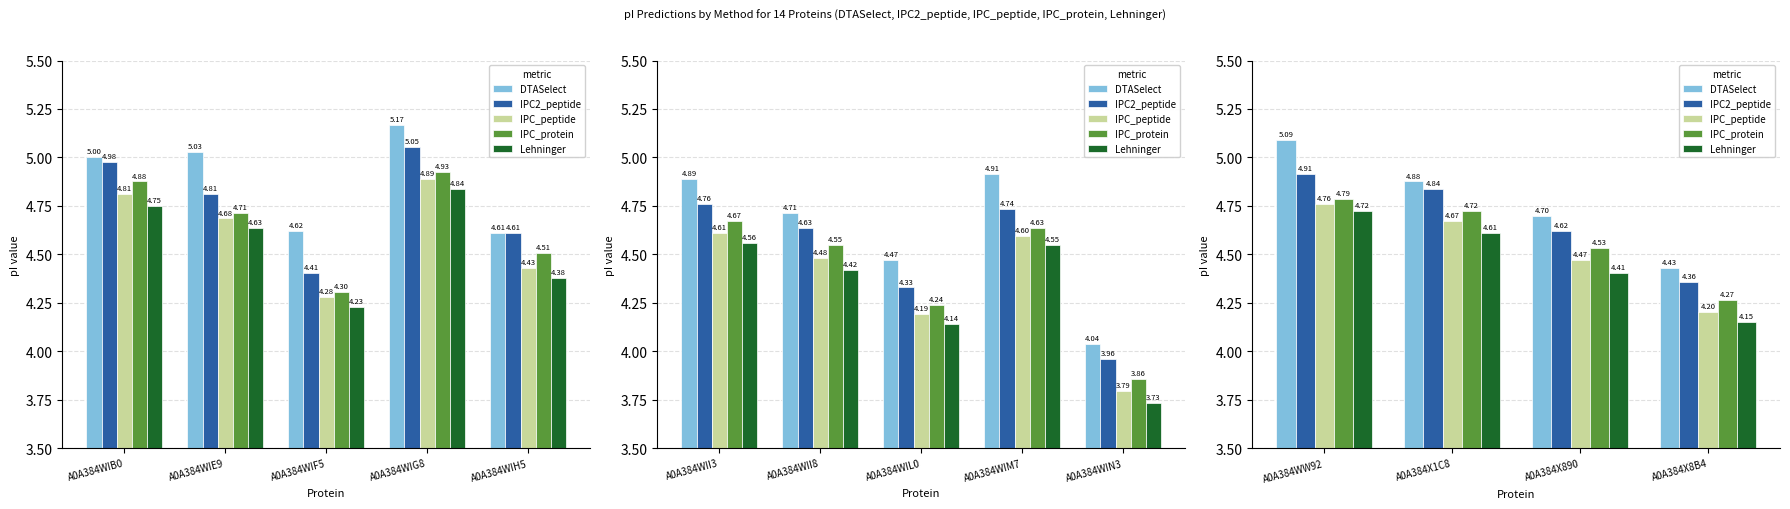

Rank the series by their average value, from lowest to highest.

Lehninger, IPC_peptide, IPC_protein, IPC2_peptide, DTASelect